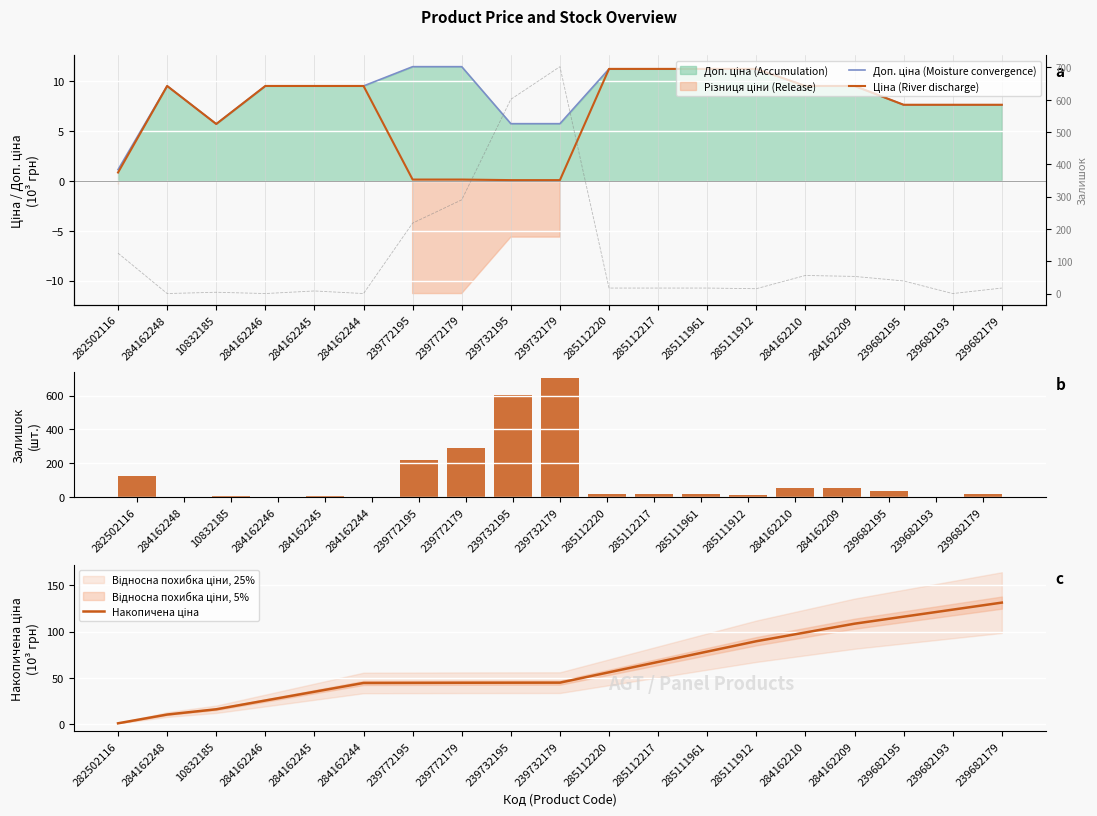

Rank the categories by Залишок value from lowest to highest.

284162248, 284162246, 284162244, 239682193, 10832185, 284162245, 285111912, 285112220, 285112217, 285111961, 239682179, 239682195, 284162209, 284162210, 282502116, 239772195, 239772179, 239732195, 239732179